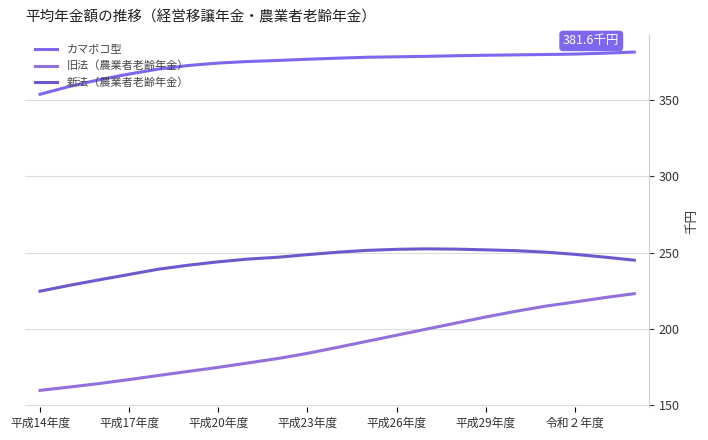

Which series has the widest spread of values?

旧法（農業者老齢年金）